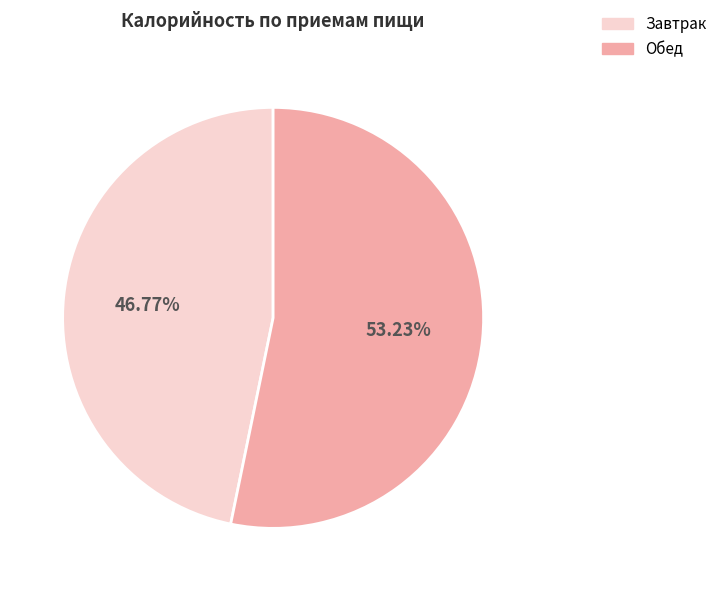

To the nearest percent, what is the difference between the largest and smallest slice percentages?

6%